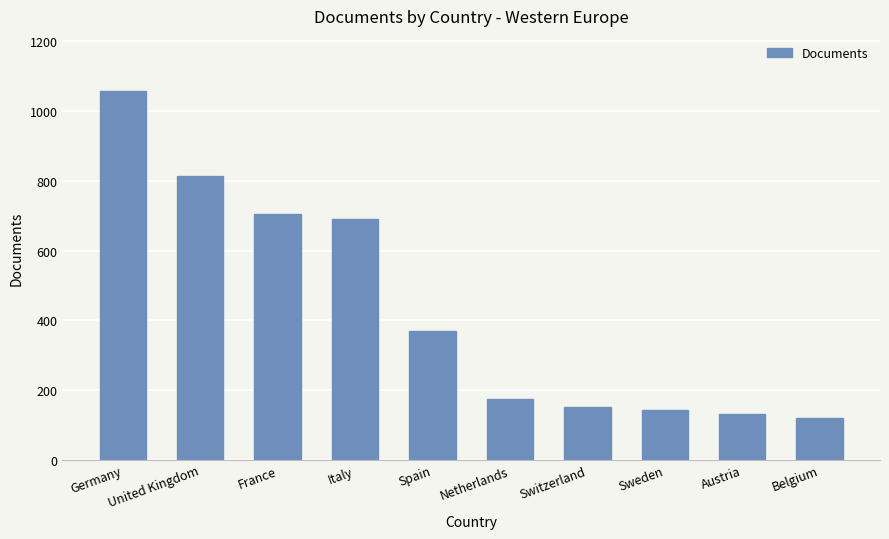

What is the label of the 7th bar from the right?

Italy